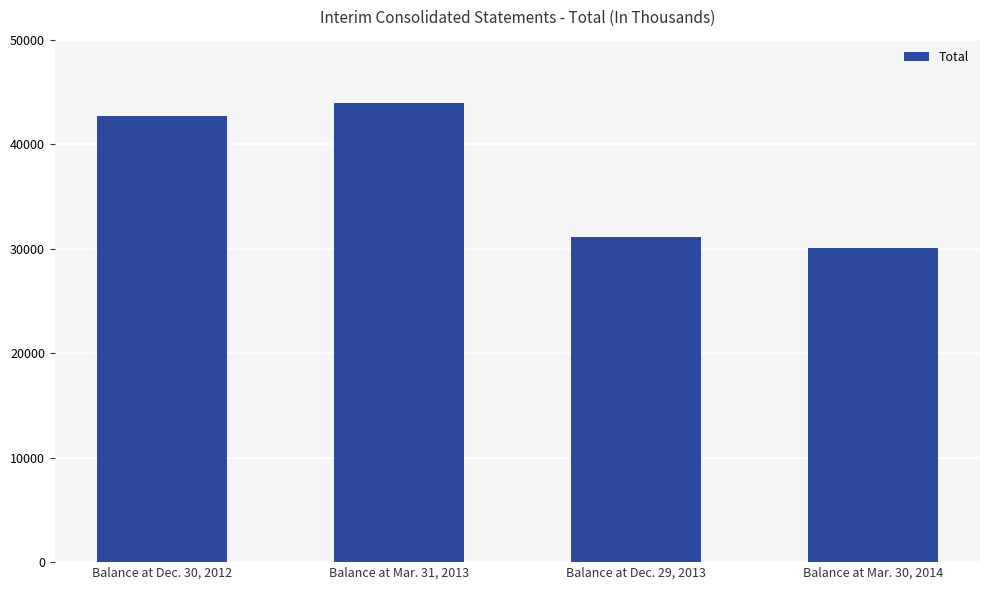

What is the change in value from Balance at Dec. 30, 2012 to Balance at Dec. 29, 2013?

-11586